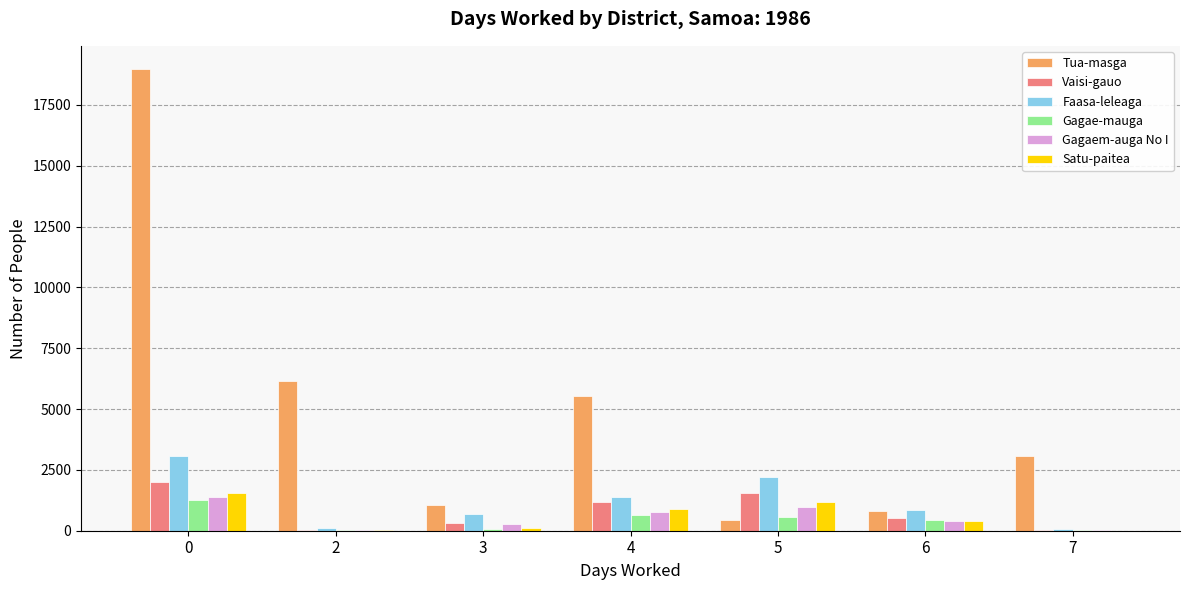

What is the greatest value displayed?

18982